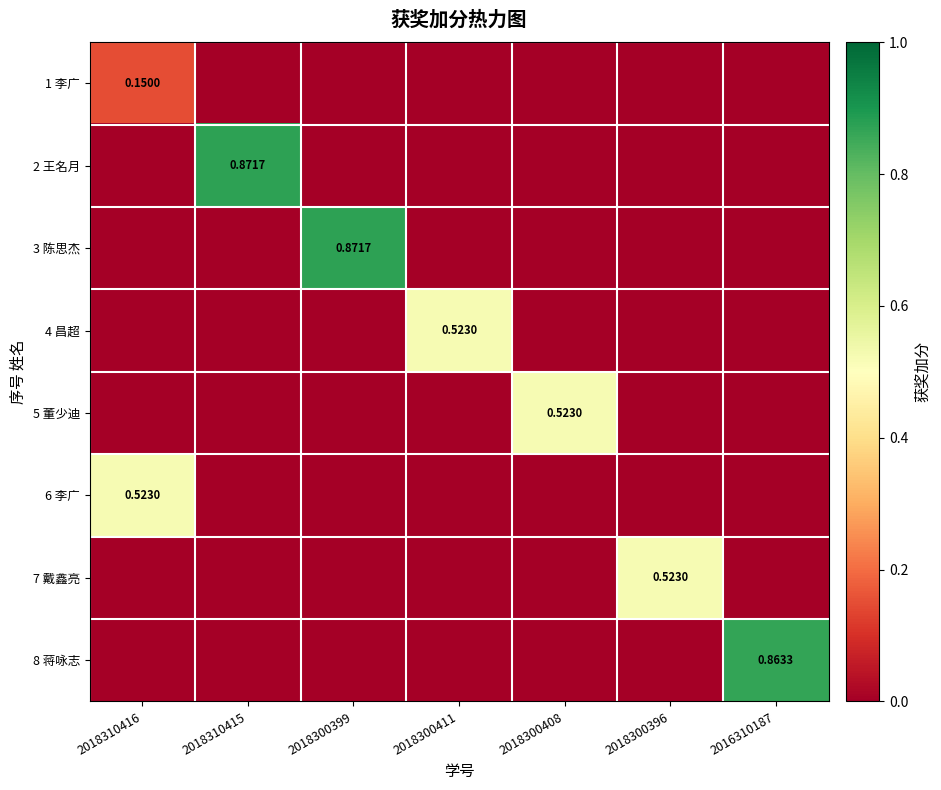

At how many categories does at least one series exceed 0?

7